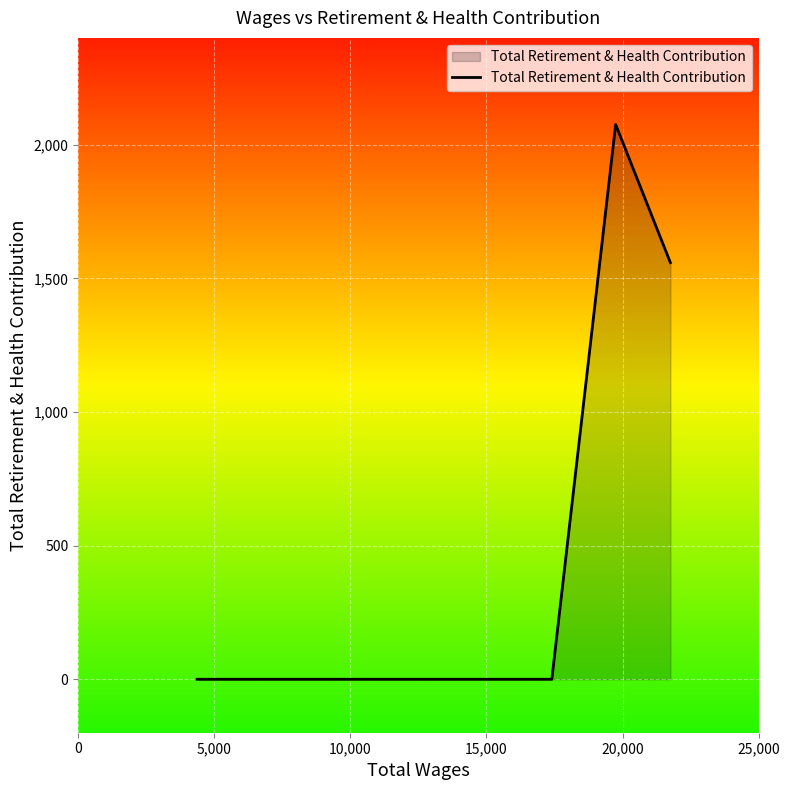

What is the greatest value displayed?

2076